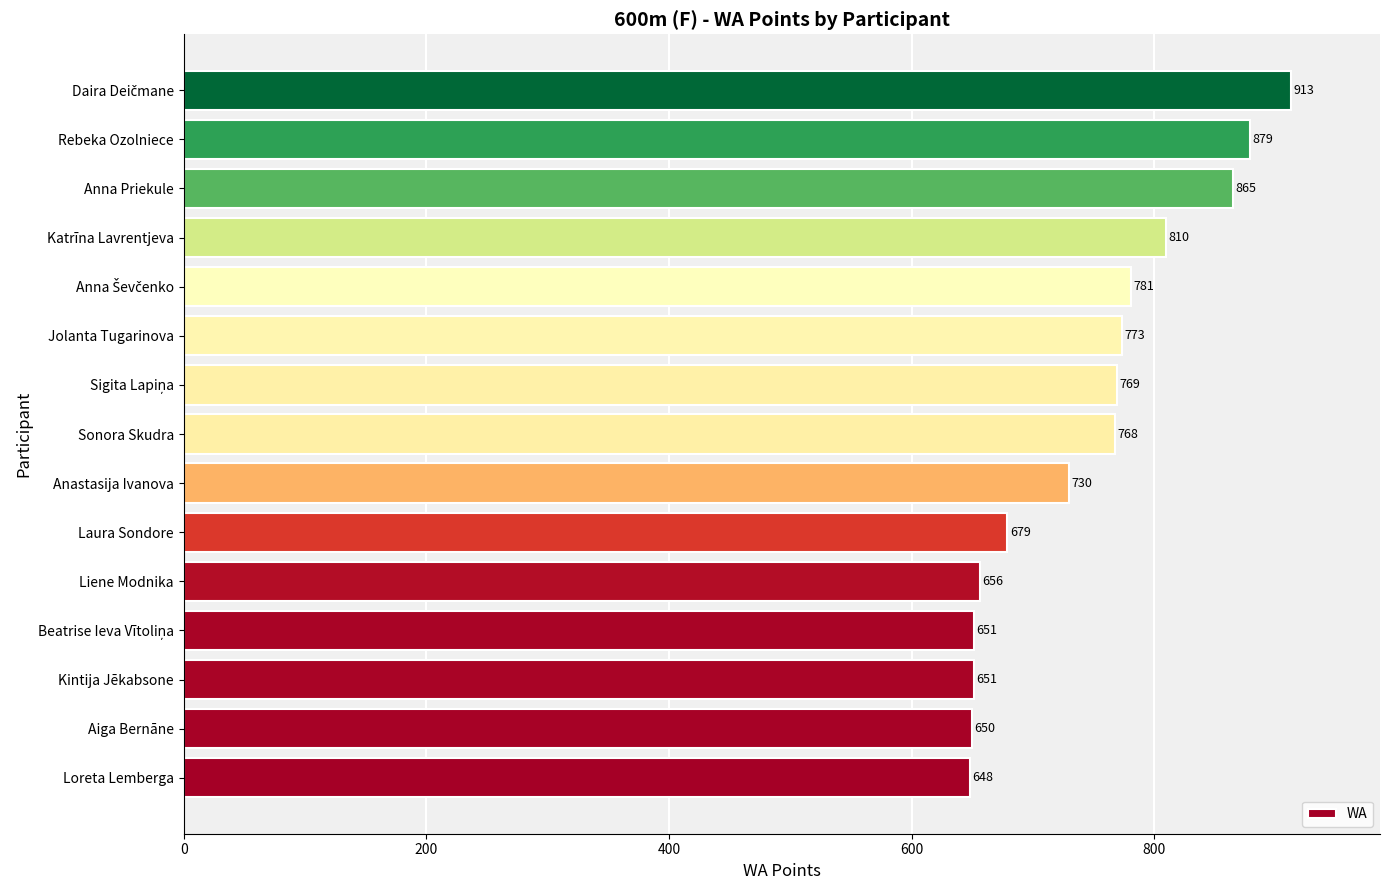

How many series are shown in this chart?

1